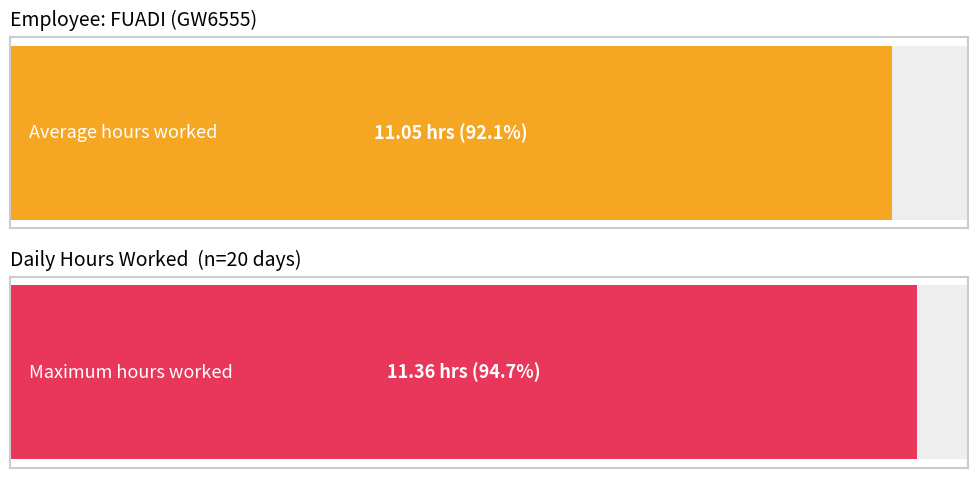

Are the bars grouped side by side (vs. stacked)?

No